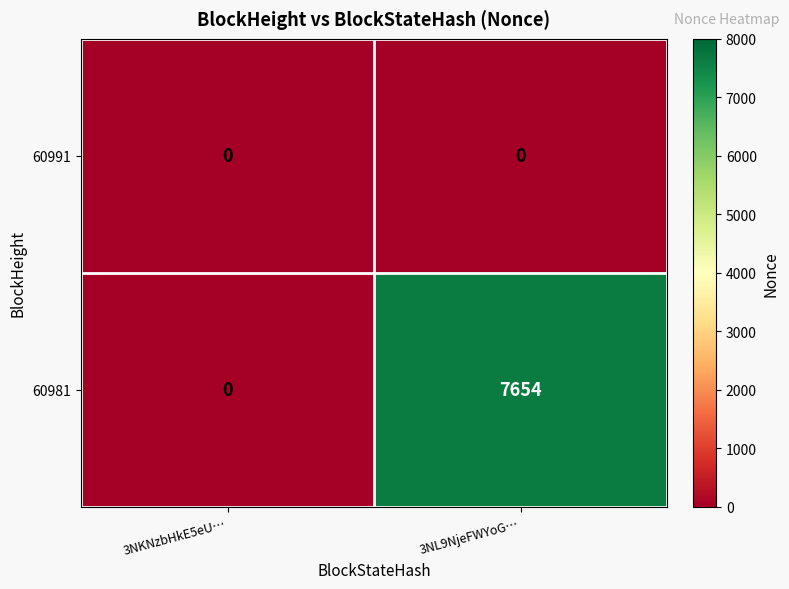

True or false: 60981 has a value of 0 at 3NKNzbHkE5eU….

True